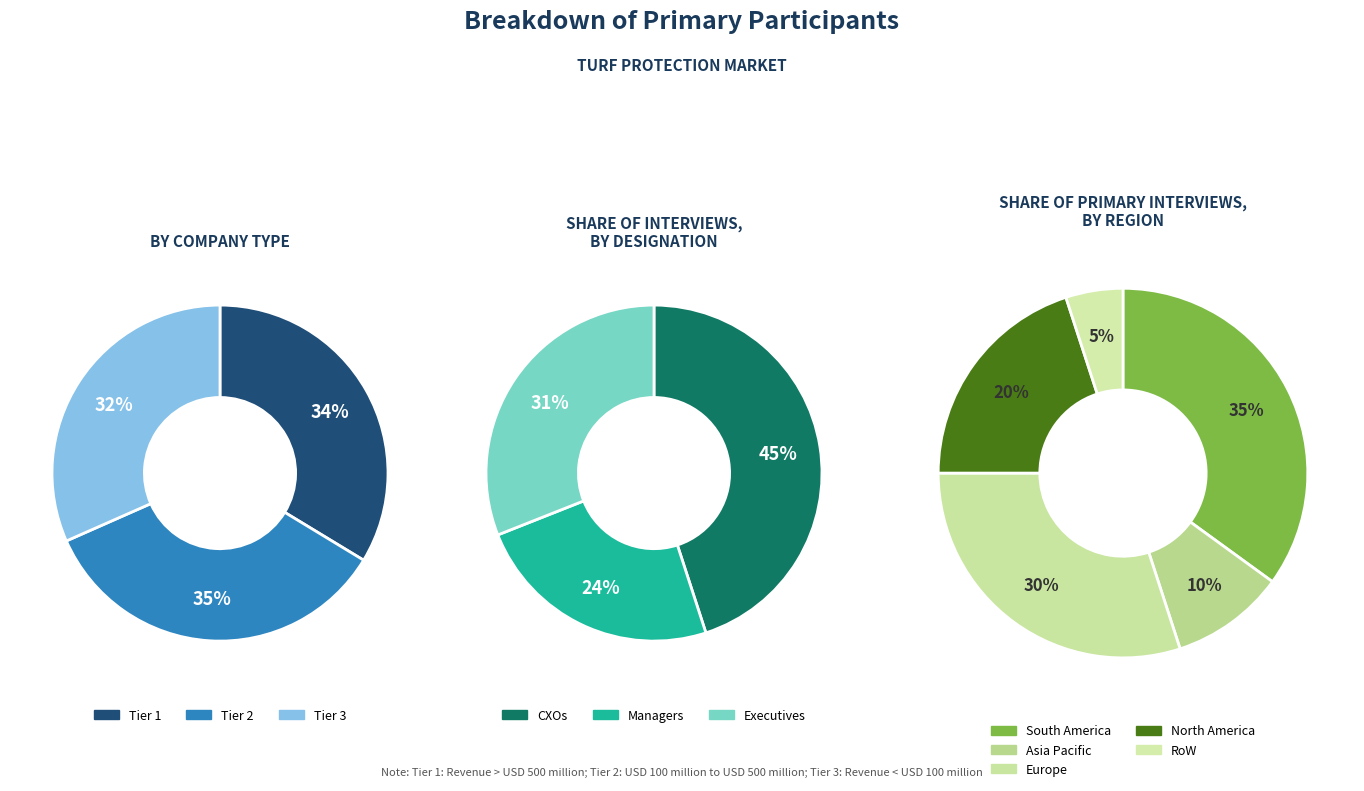

Is it true that 99 is 2% of the pie?

False